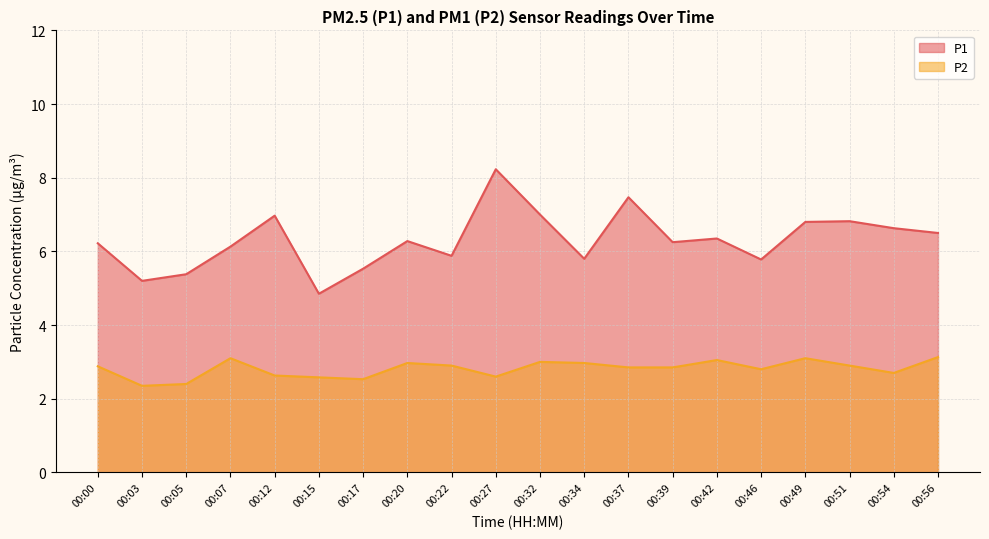

The P2 series shows 1.5 at 00:51. True or false?

False